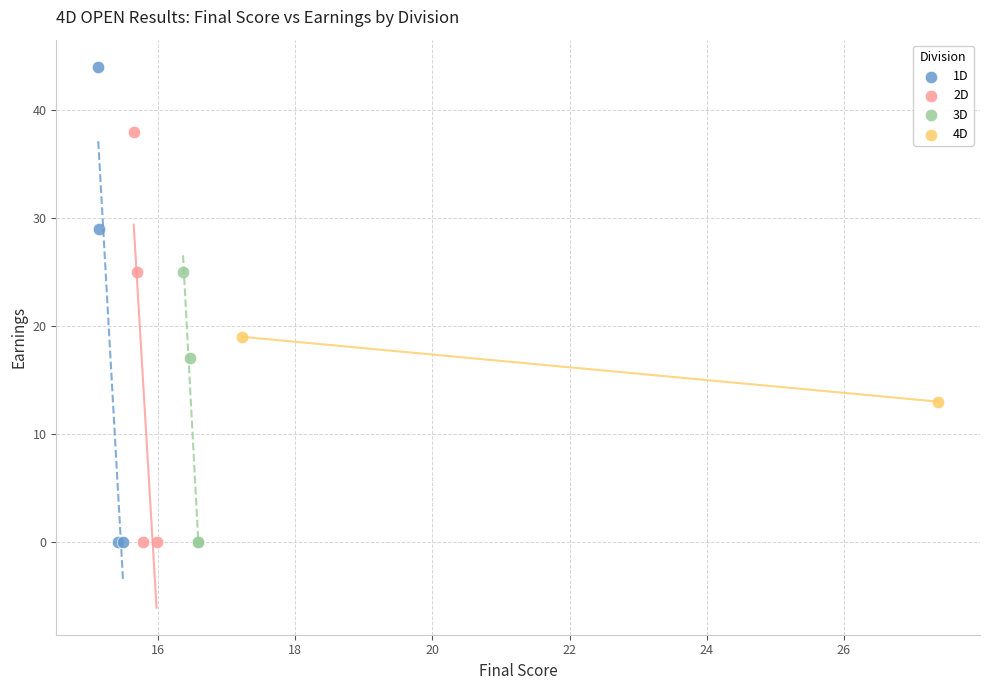

Which series has the largest Y range (max minus min)?

1D